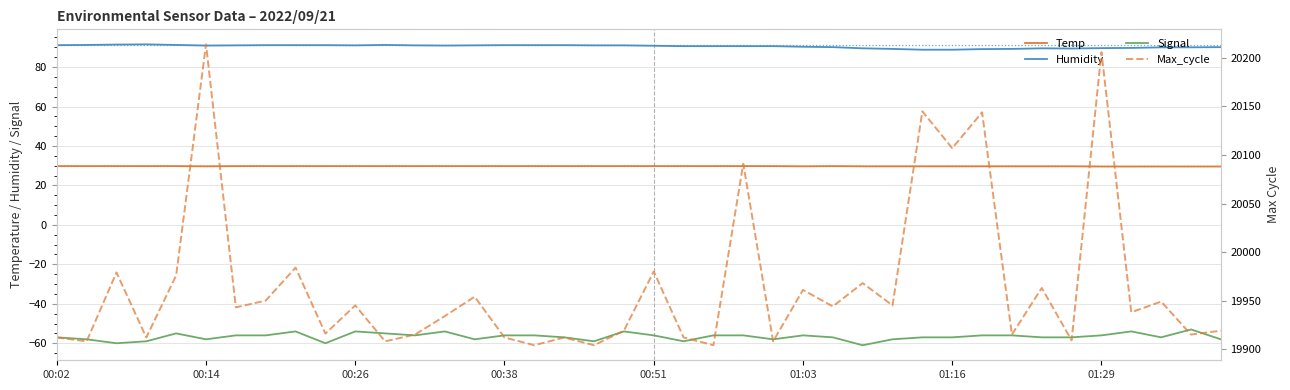

What is the sum of the Temp values at 24 and 22?

59.6